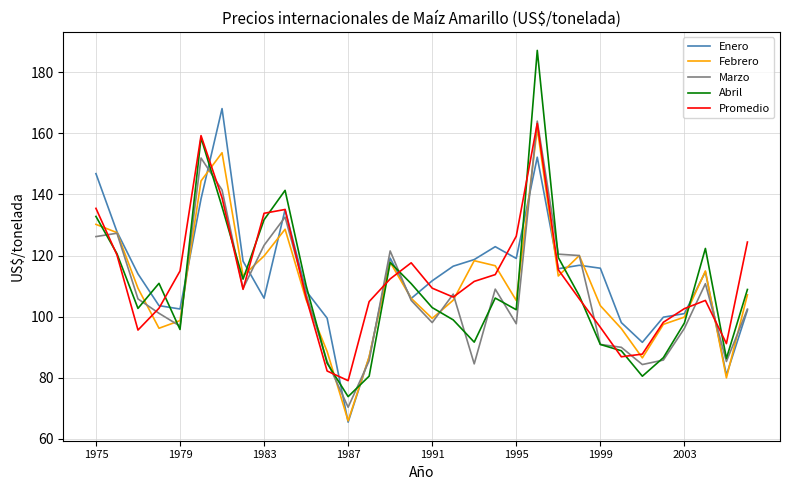

Which series has the widest spread of values?

Abril